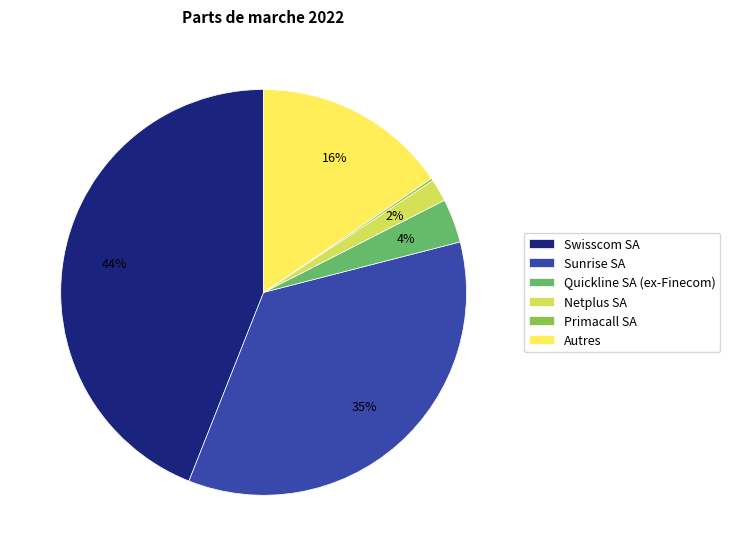

True or false: Sunrise SA accounts for 40% of the total.

False